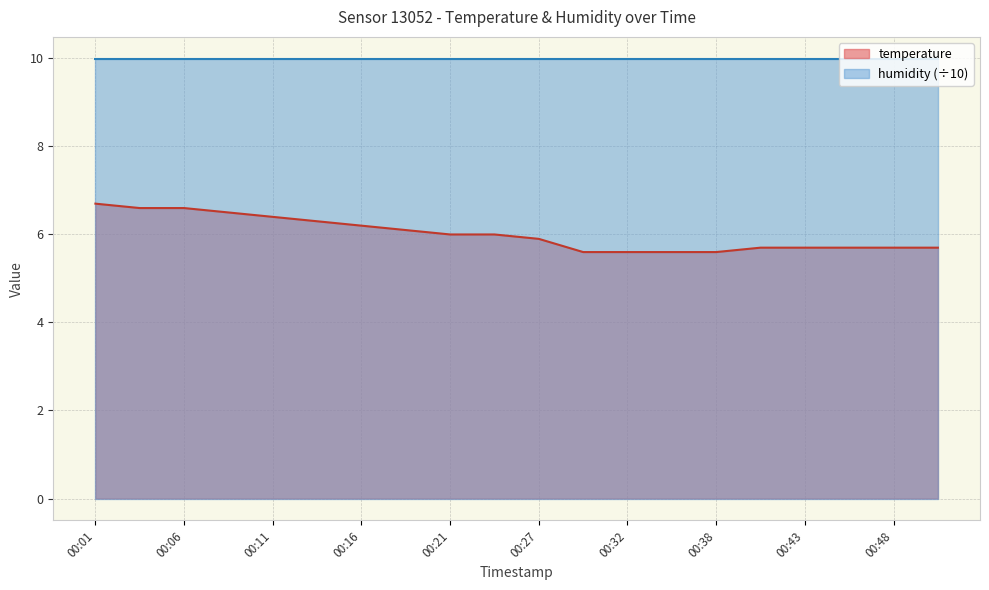

How many values are below 6?

10